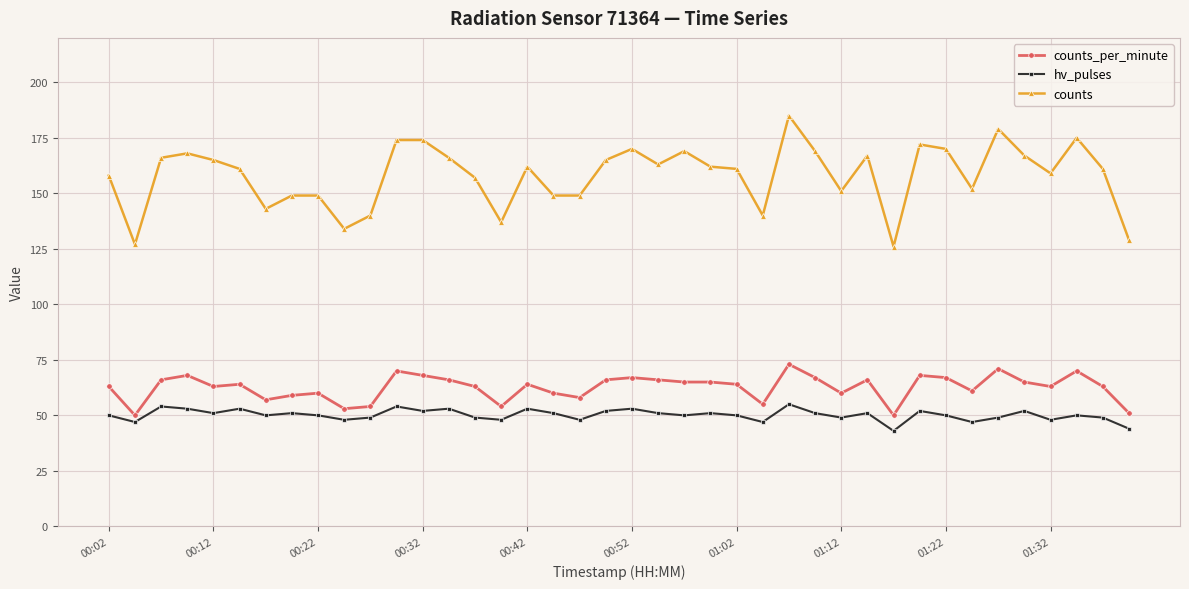

What is the highest value of the counts_per_minute series?

73